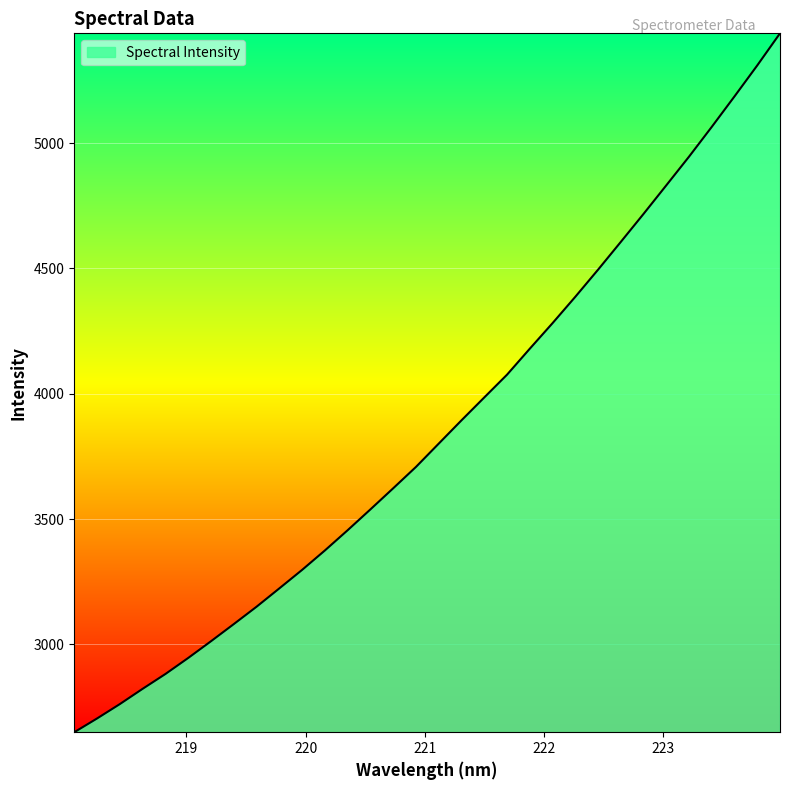

What is the minimum value shown in the chart?

2649.5